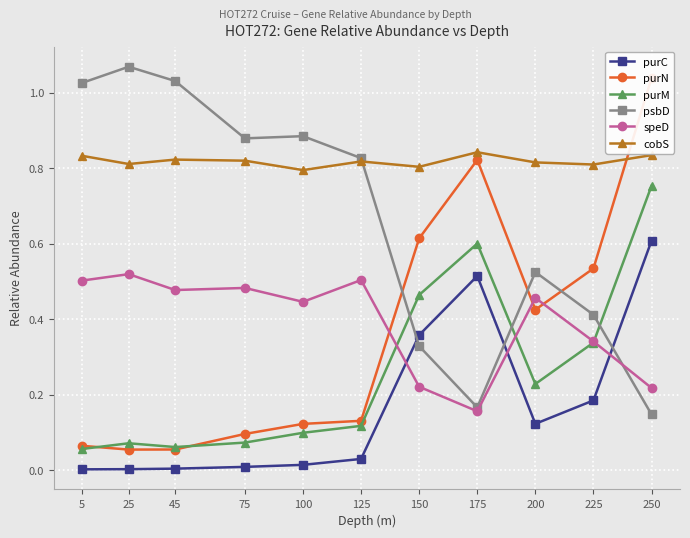

What is the sum of the speD values at 125 and 175?

0.7